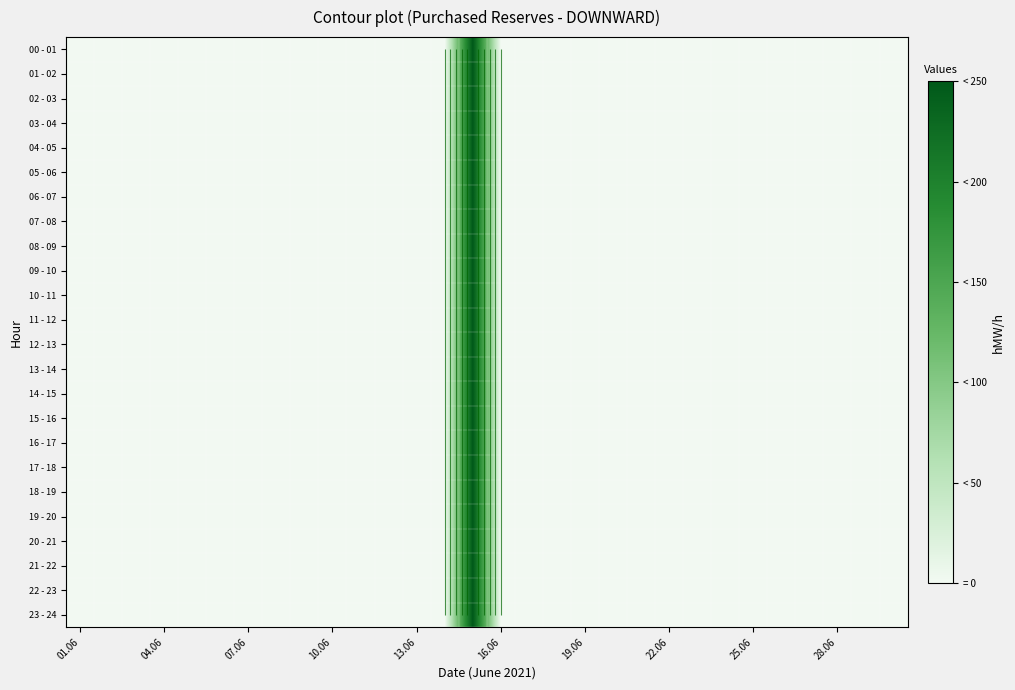

The value of 09 - 10 at 10.06 is 101. True or false?

False